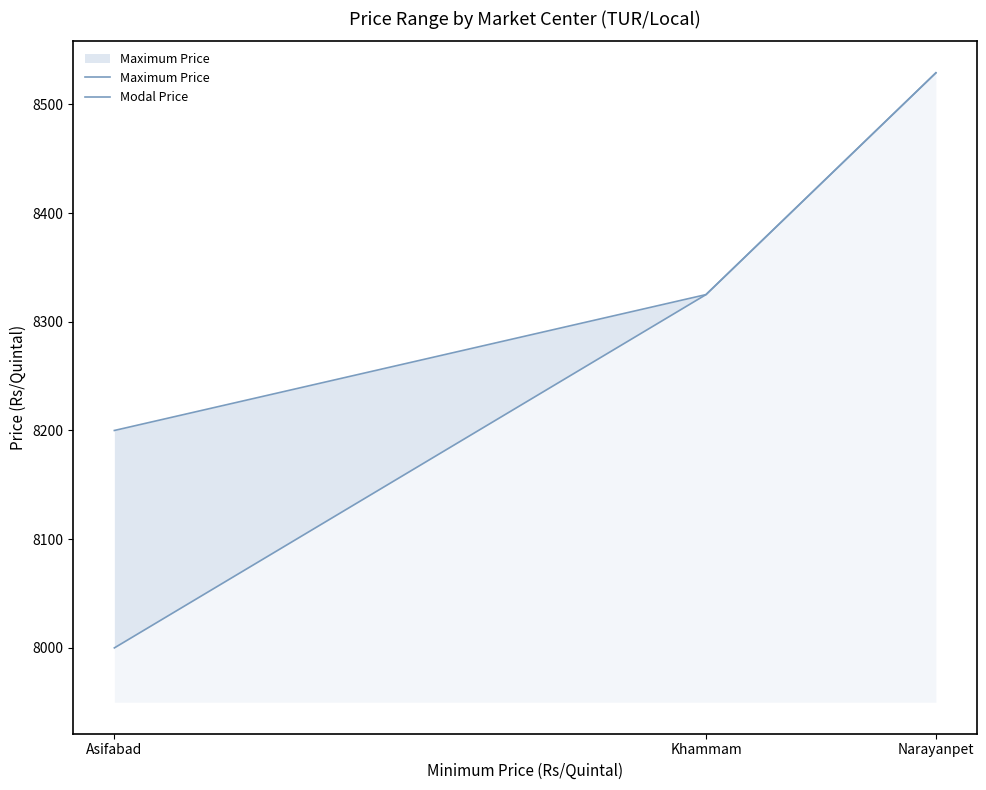

Count the Modal Price values in the range 8000 to 8529.

3